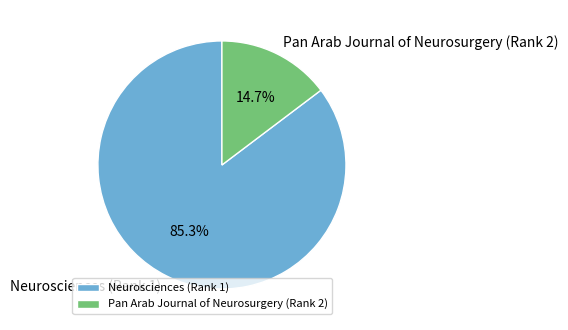

Is it true that Pan Arab Journal of Neurosurgery (Rank 2) is 4% of the pie?

False